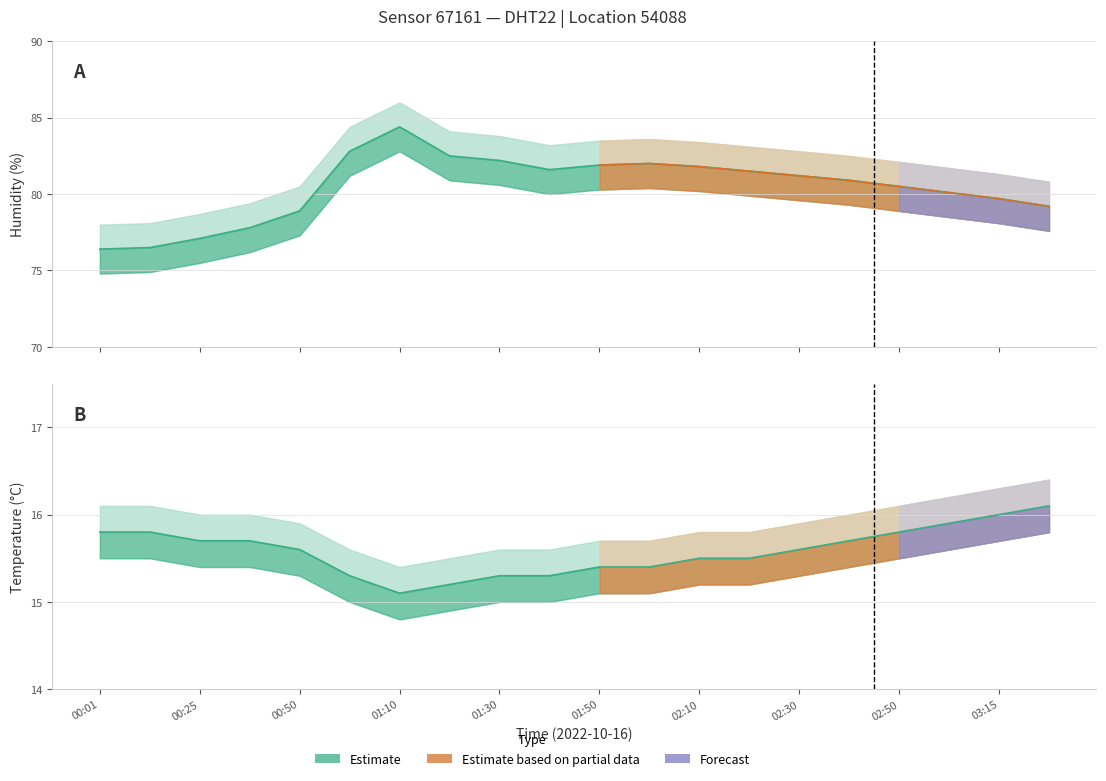

Reading left to right, what are all the values shown in this chart?

temperature: 15.8	15.8	15.7	15.7	15.6	15.3	15.1	15.2	15.3	15.3	15.4	15.4	15.5	15.5	15.6	15.7	15.8	15.9	16.0	16.1
temperature_upper: 16.1	16.1	16.0	16.0	15.9	15.6	15.4	15.5	15.6	15.6	15.7	15.7	15.8	15.8	15.9	16.0	16.1	16.2	16.3	16.4
temperature_lower: 15.5	15.5	15.4	15.4	15.3	15.0	14.8	14.9	15.0	15.0	15.1	15.1	15.2	15.2	15.3	15.4	15.5	15.6	15.7	15.8
humidity: 76.4	76.5	77.1	77.8	78.9	82.8	84.4	82.5	82.2	81.6	81.9	82.0	81.8	81.5	81.2	80.9	80.5	80.1	79.7	79.2
humidity_upper: 78.0	78.1	78.7	79.4	80.5	84.4	86.0	84.1	83.8	83.2	83.5	83.6	83.4	83.1	82.8	82.5	82.1	81.7	81.3	80.8
humidity_lower: 74.8	74.9	75.5	76.2	77.3	81.2	82.8	80.9	80.6	80.0	80.3	80.4	80.2	79.9	79.6	79.3	78.9	78.5	78.1	77.6